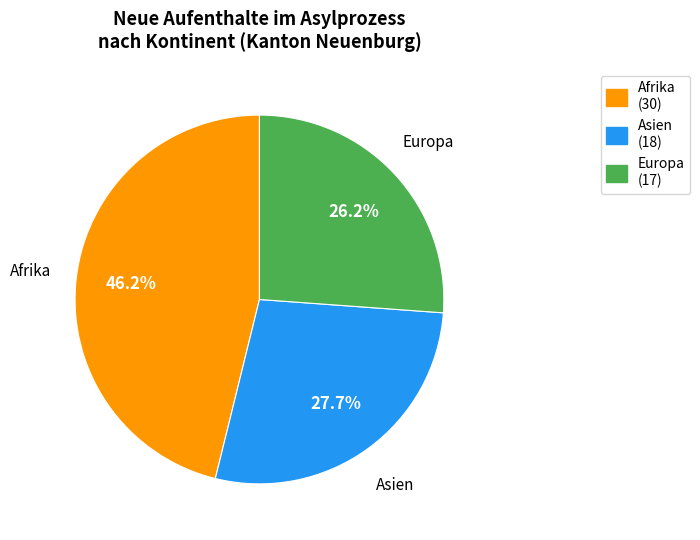

Is there any slice that represents more than half of the pie?

No